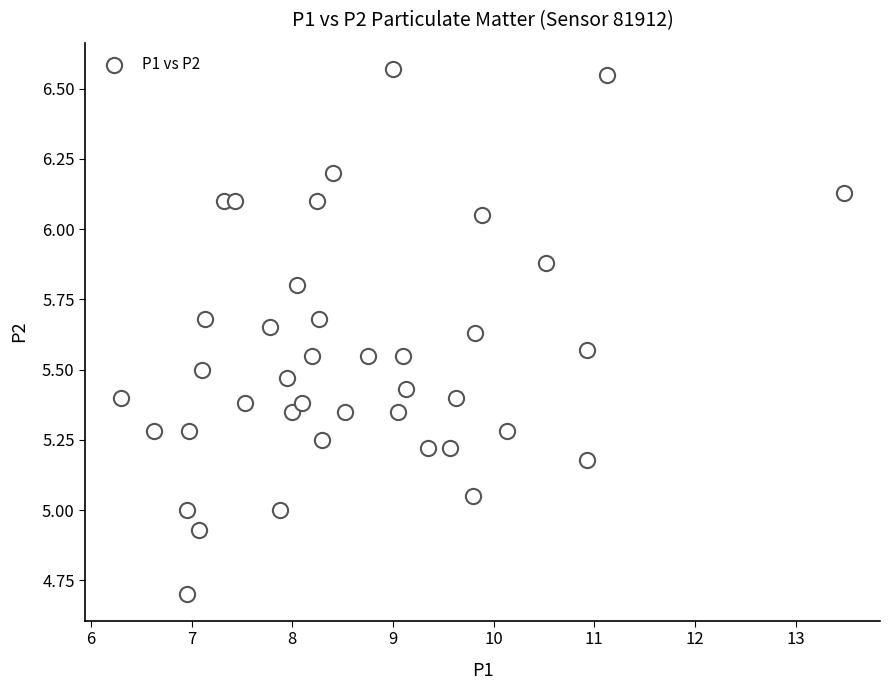

What is the range of X values (max minus min)?

7.2